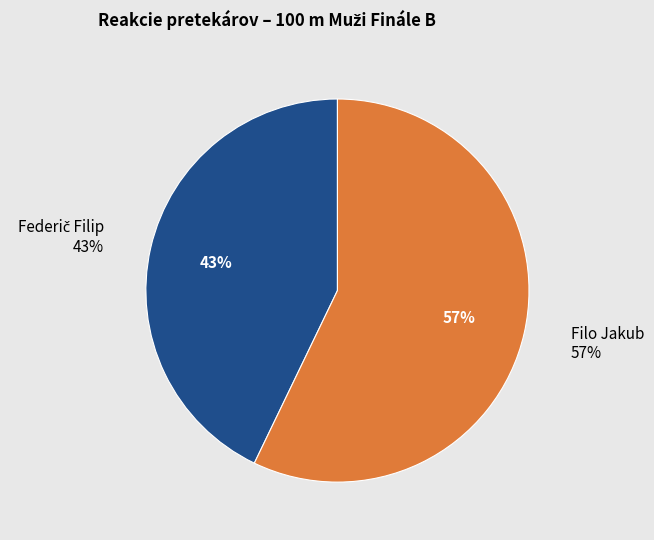

What percentage do Filo Jakub and Federič Filip together represent?

100.0%